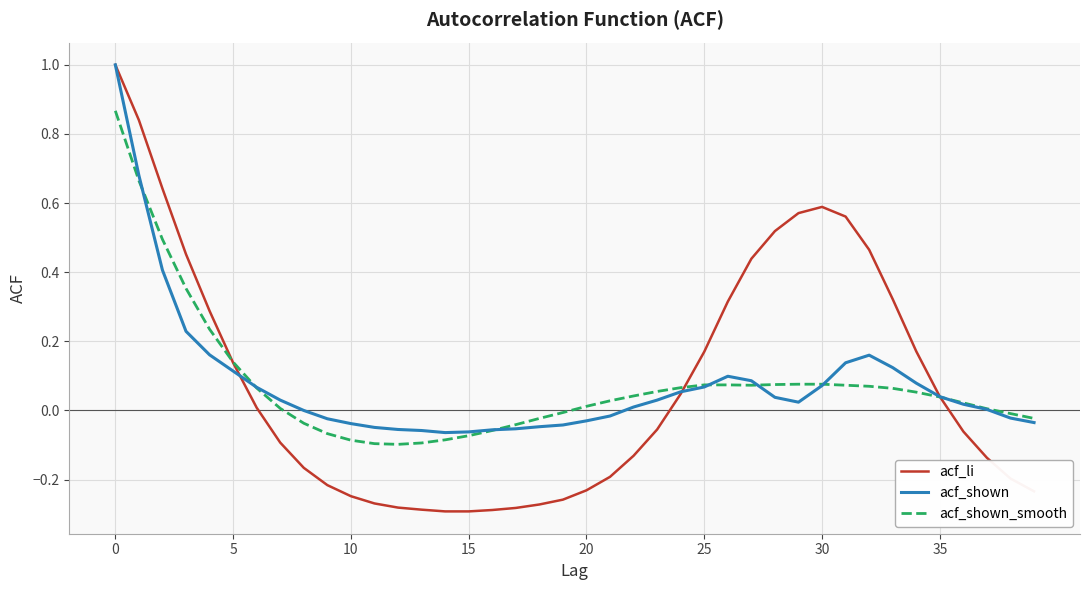

What is the maximum value shown in the chart?

1.0